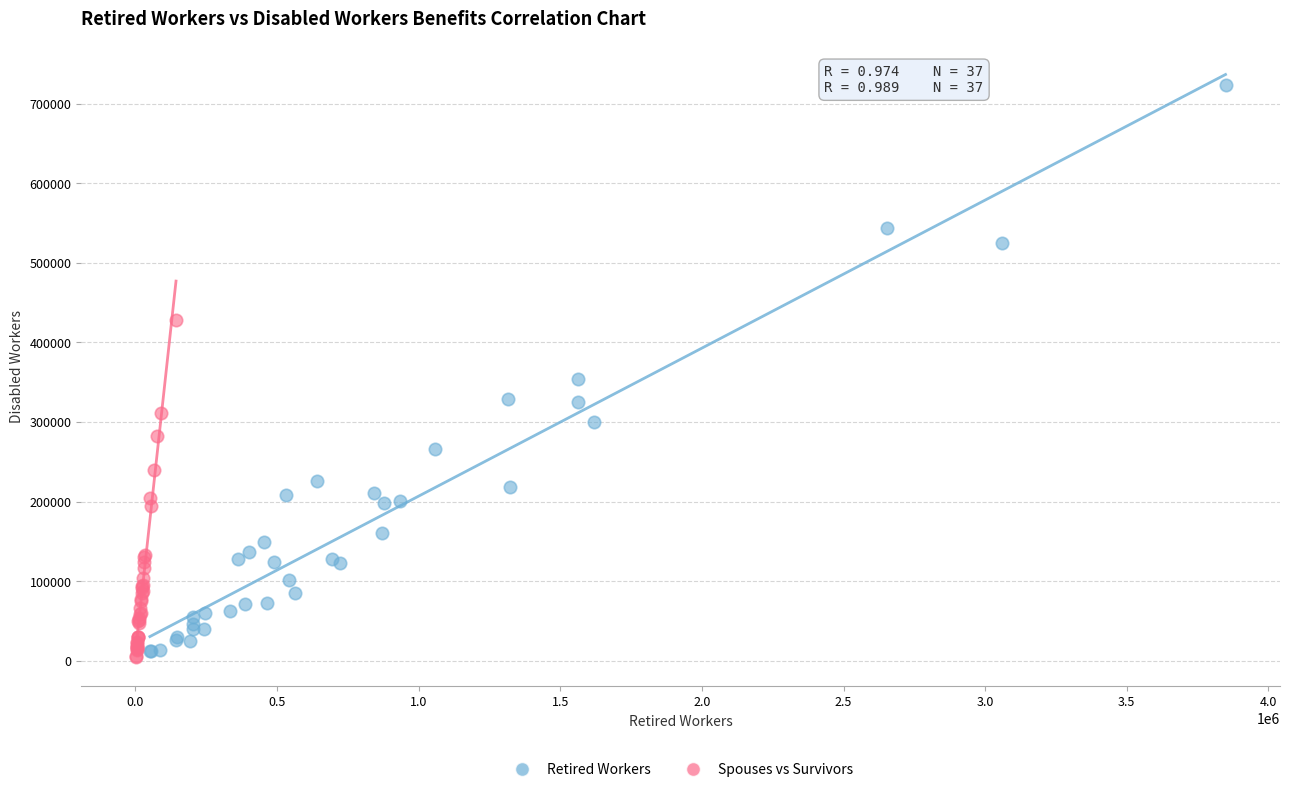

Which series contains the highest Y value?

Retired Workers